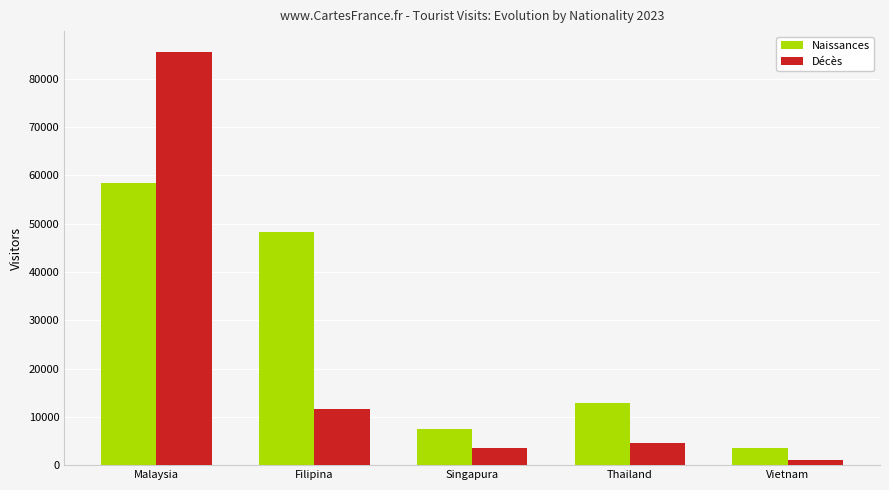

Reading left to right, list all the values displayed in this chart.

Naissances: 58363	48230	7384	12968	3626
Décès: 85613	11620	3534	4664	1118